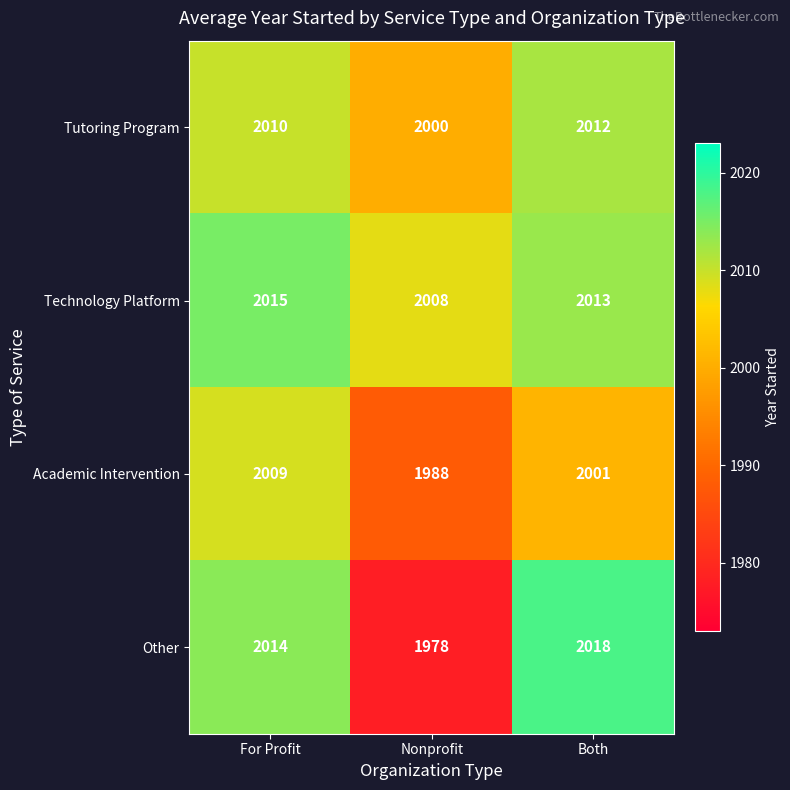

Count the Other values in the range 1978 to 2018.

3